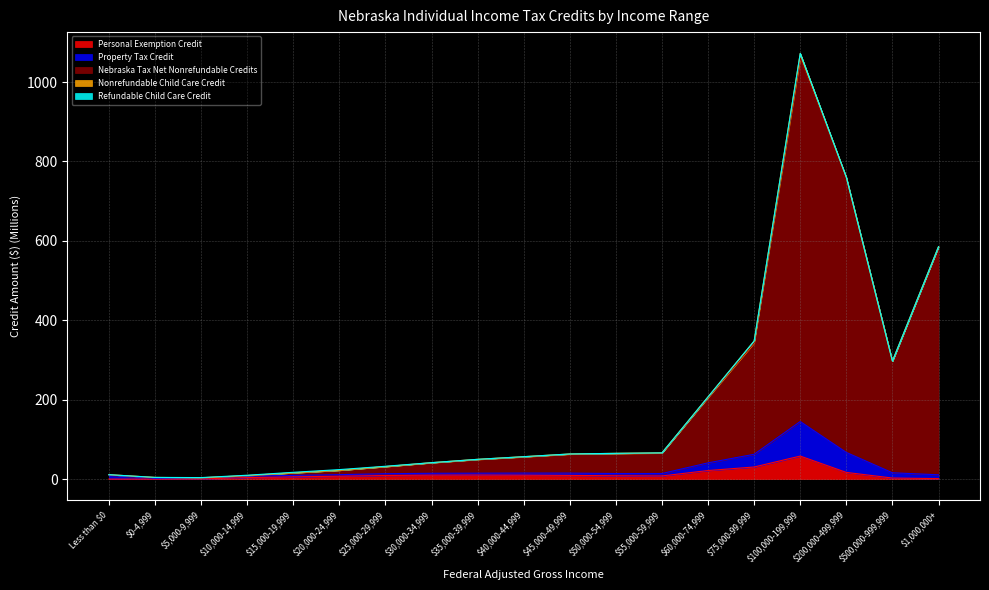

What is the difference between the maximum and minimum values in the Nebraska Tax Net Nonrefundable Credits series?

1057.4